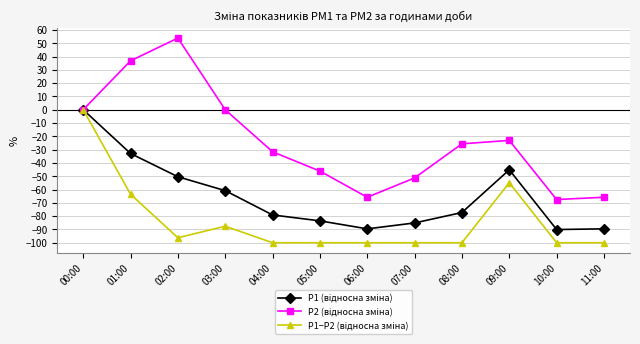

What is the label of the 6th point from the right?

06:00